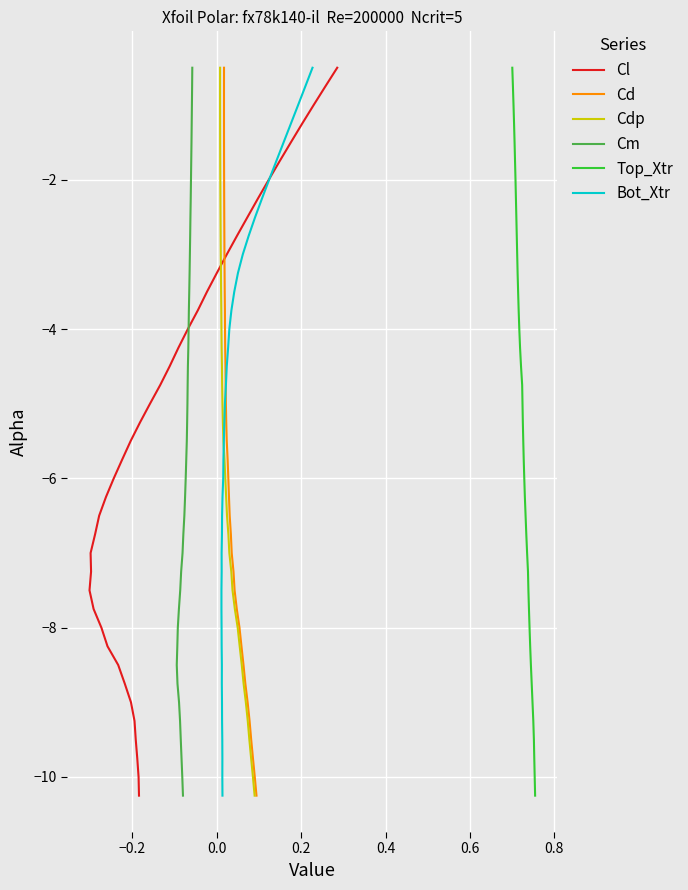

How many lines are shown in the chart?

6